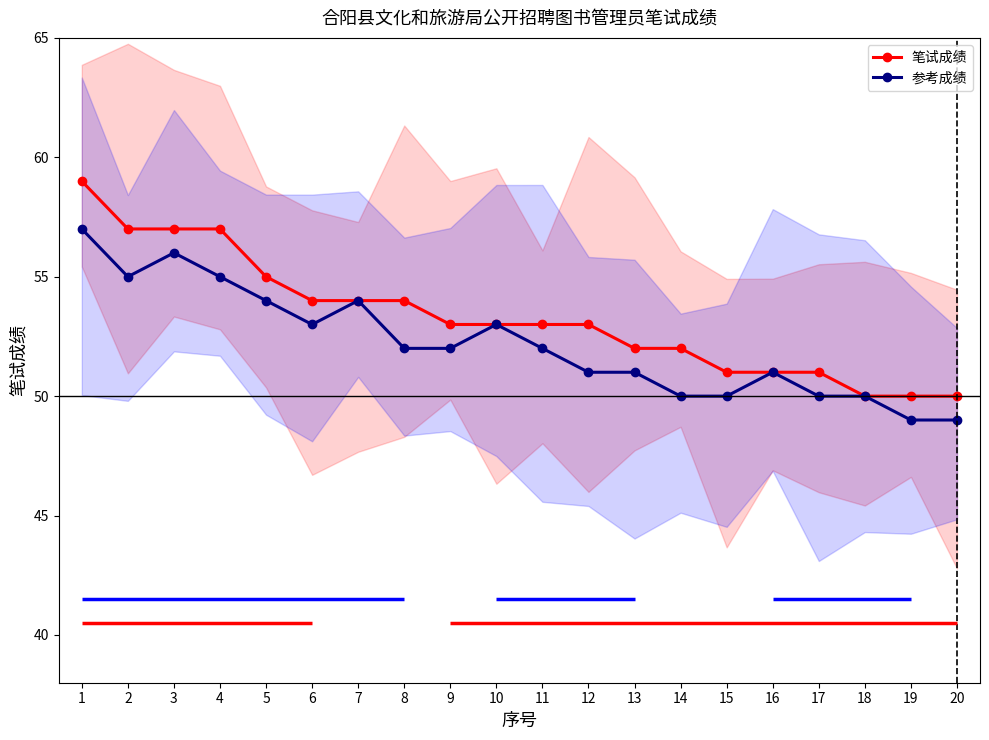

Which series has the largest range (max minus min)?

笔试成绩